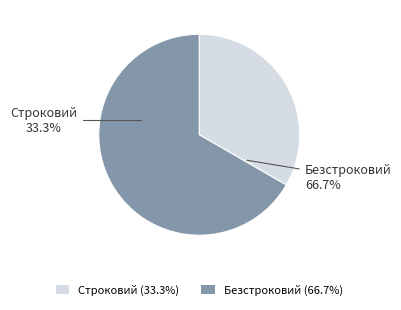

How many slices are in this pie chart?

2